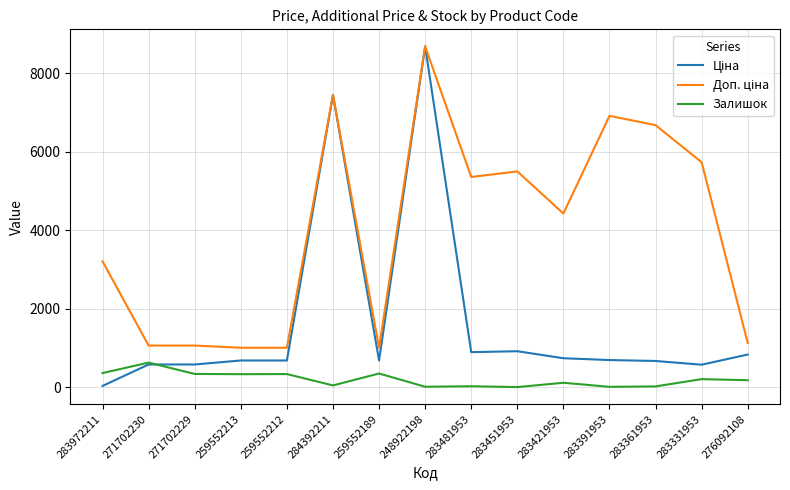

At which category is the sum across all series the highest?

248922198